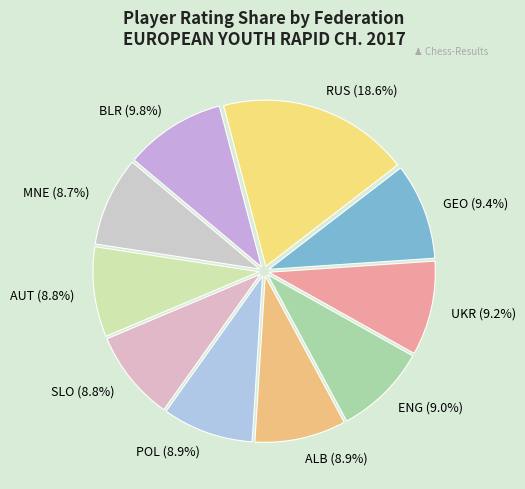

Does RUS account for over 50% of the chart?

No